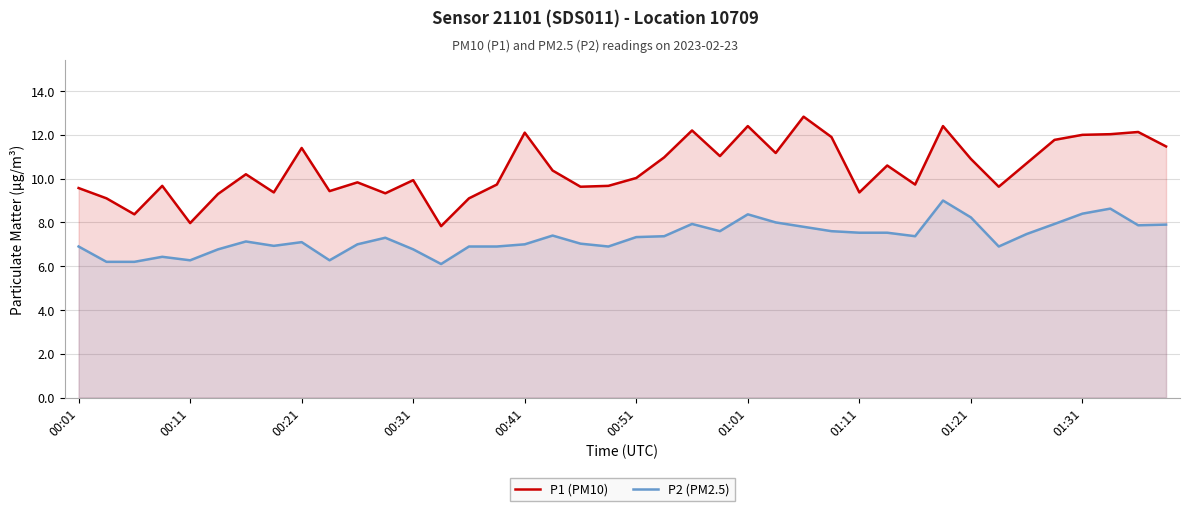

What is the spread (max minus min) of values at 18?

2.6